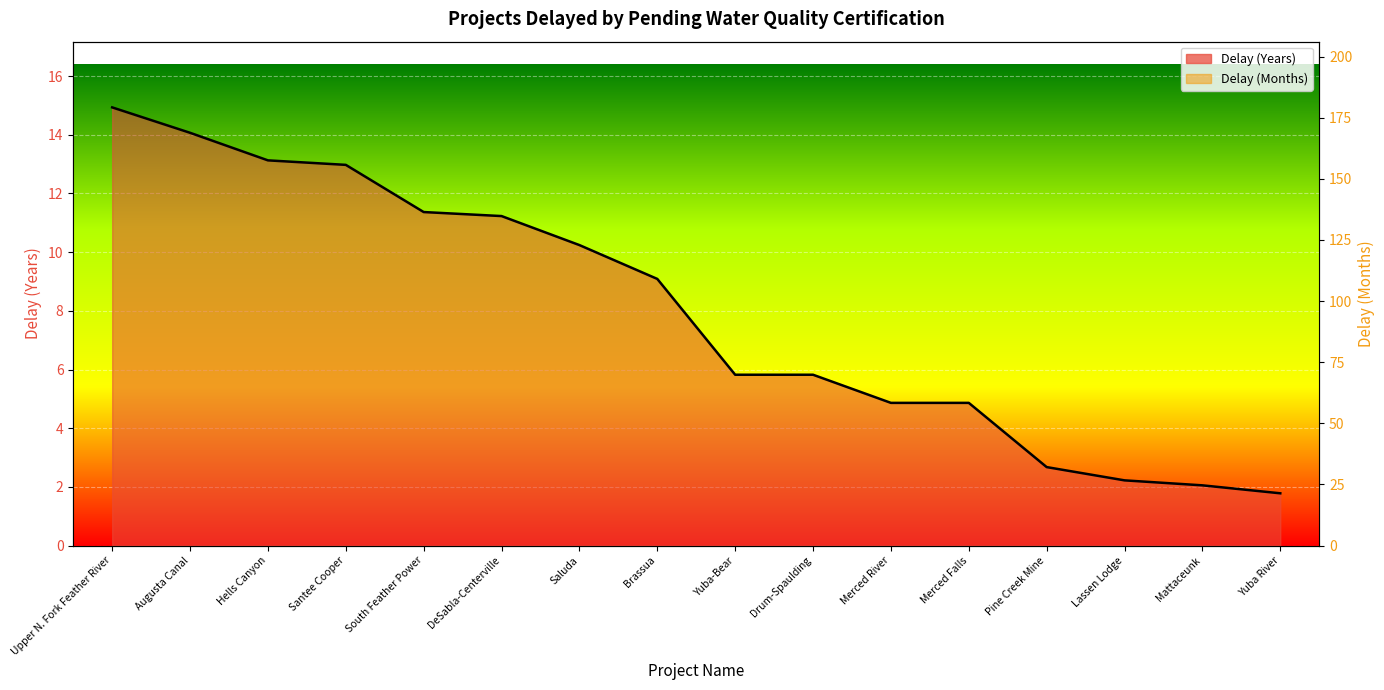

True or false: Delay (Years) and Delay (Months) cross at least once.

False